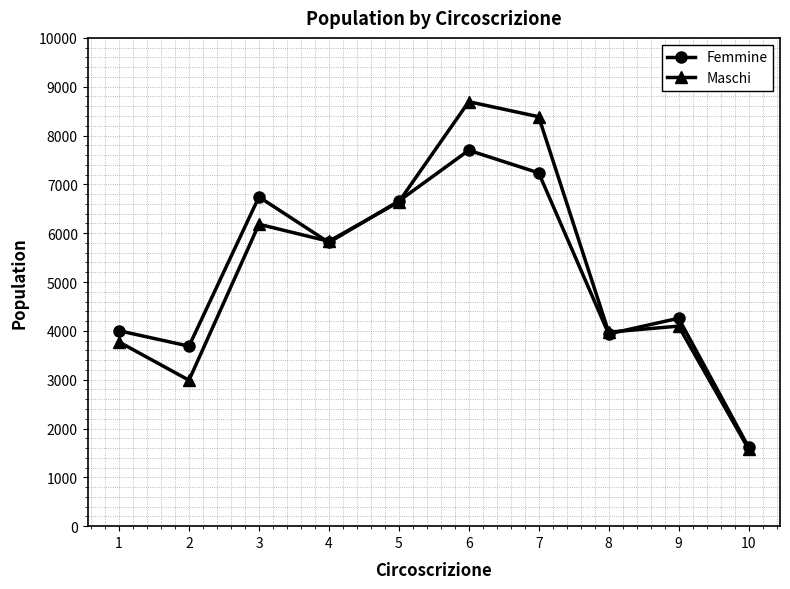

Does the chart display data point markers on the line(s)?

Yes